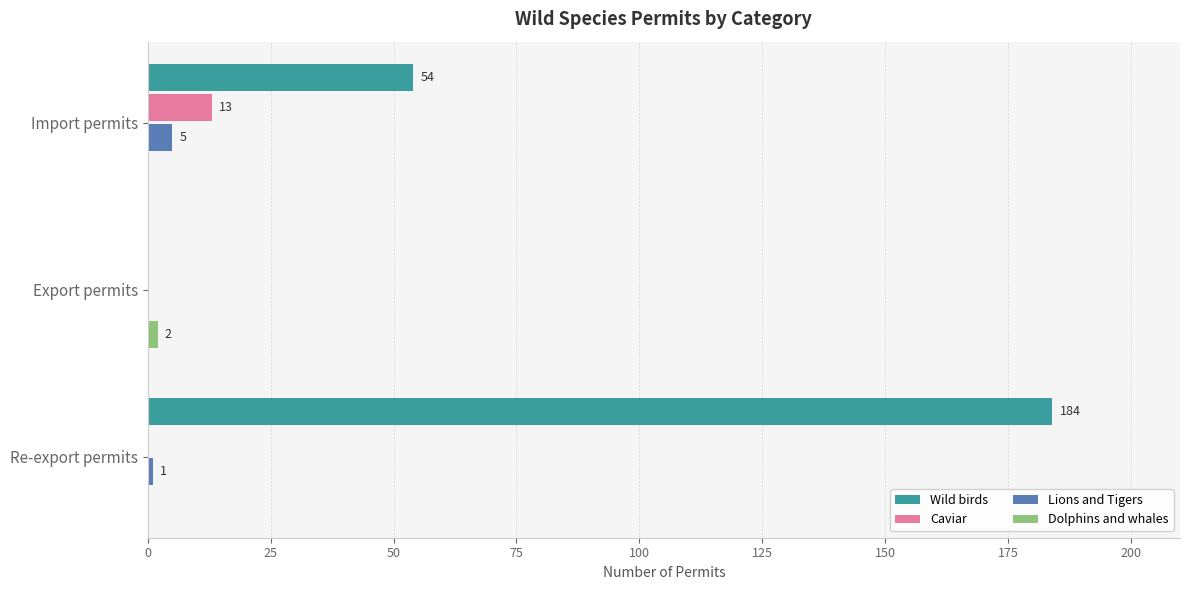

Which series has the largest total across all categories?

Wild birds